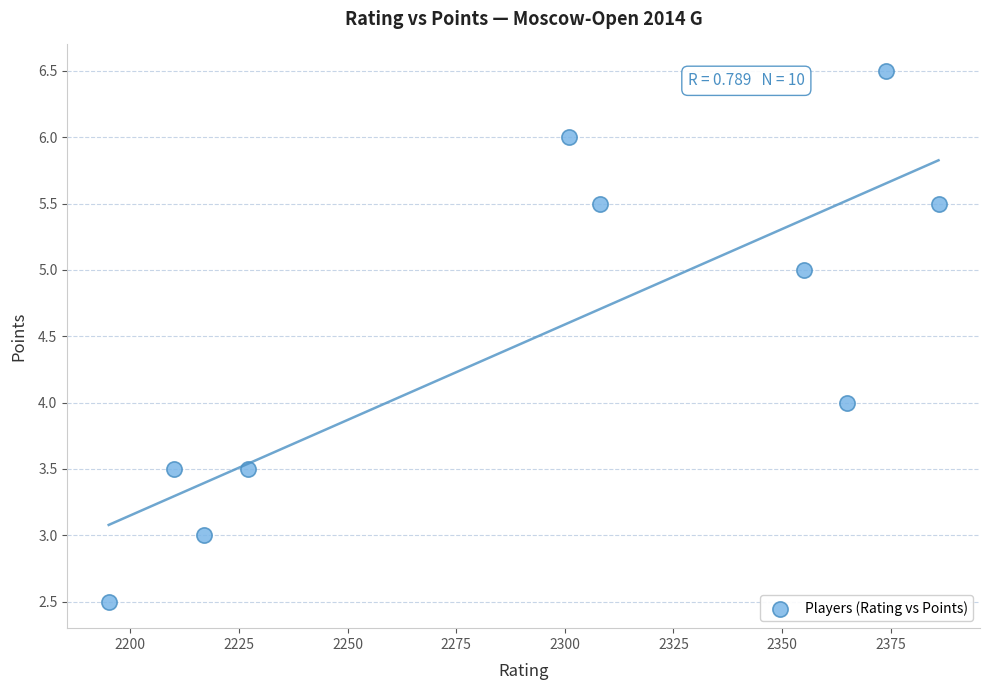

What is the average Y value?

4.5